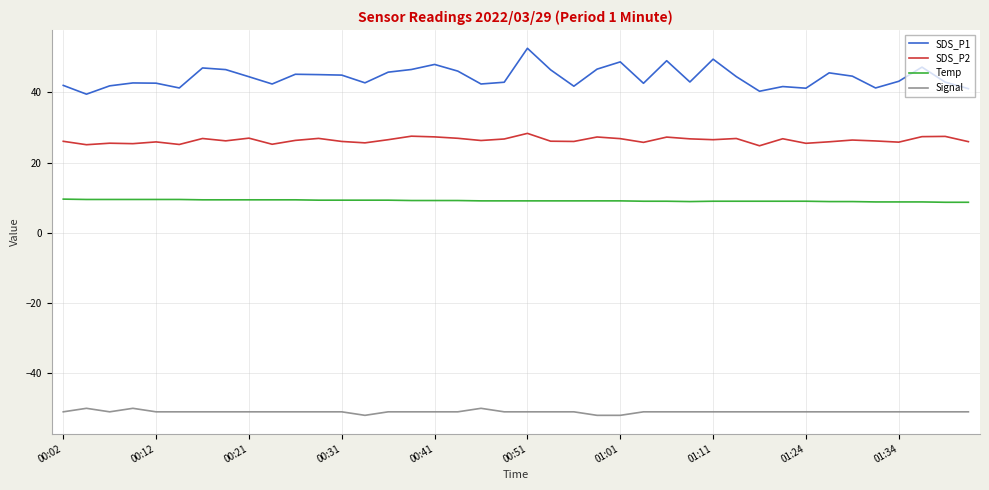

Which series has the largest range (max minus min)?

SDS_P1